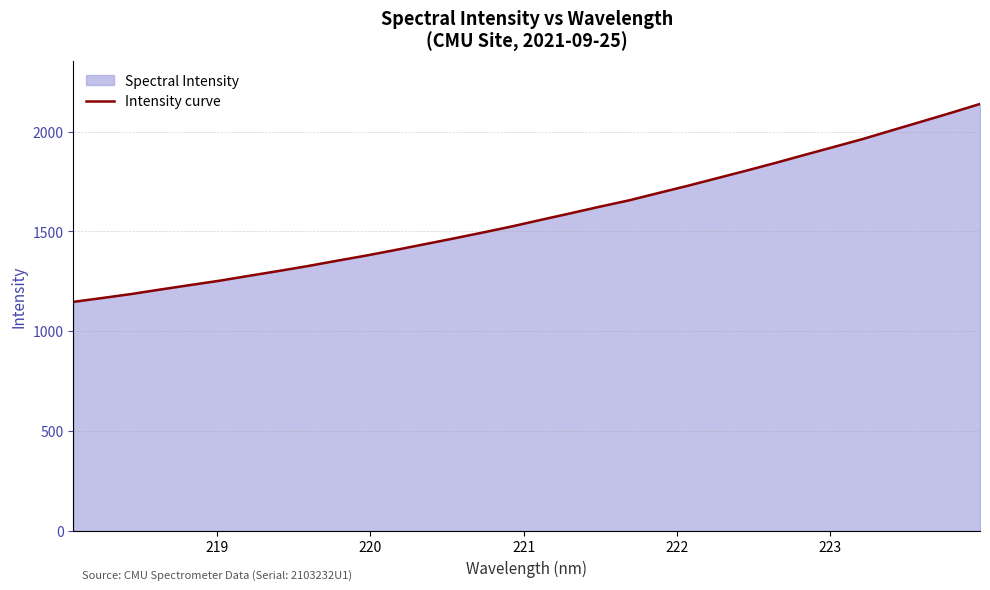

What is the difference between the maximum and minimum values?

991.0